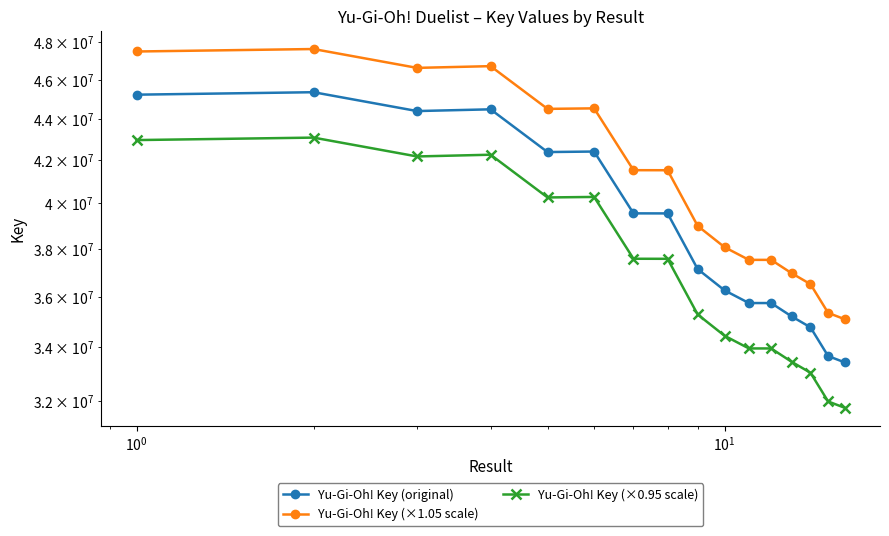

What is the lowest value of the Yu-Gi-Oh! Key (original) series?

33420834.0